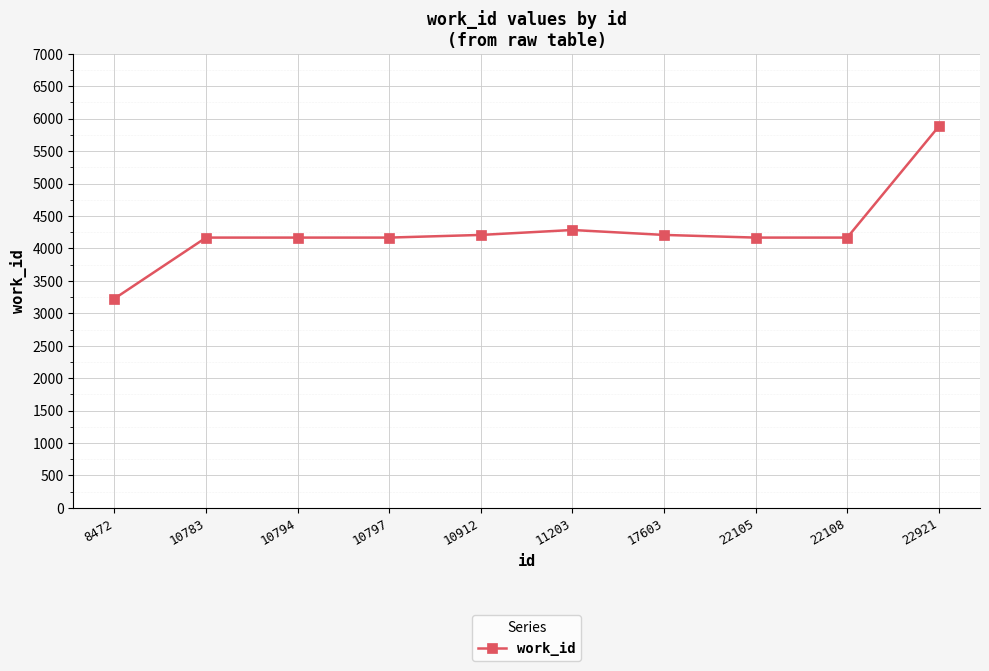

Approximately how many times larger is the value at 22108 compared to 10783?

1.0